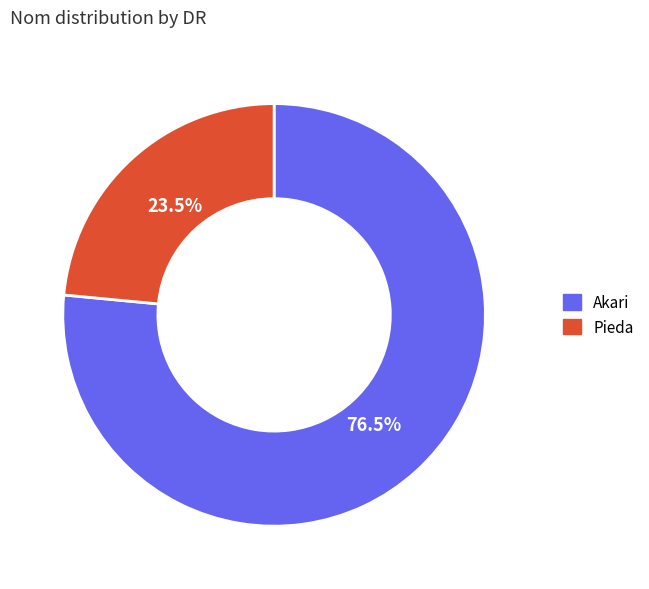

Rank the categories by value from highest to lowest.

Akari, Pieda